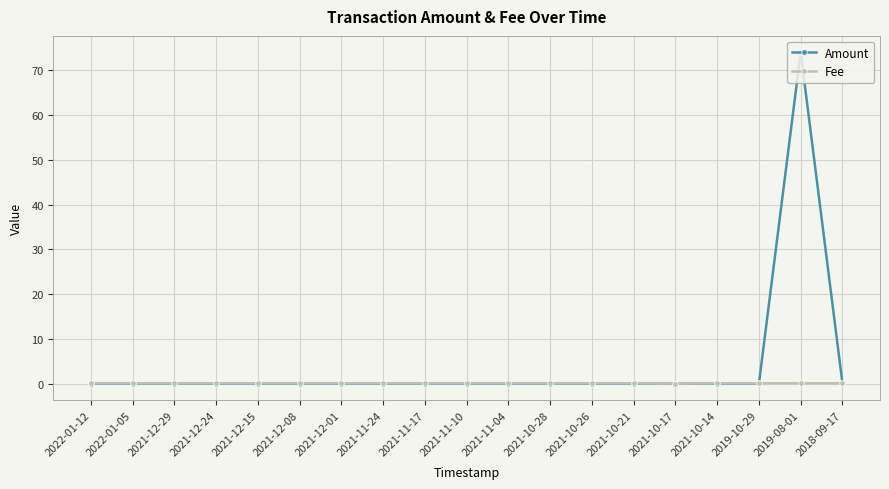

What is the difference between the maximum and minimum values in the Fee series?

0.1